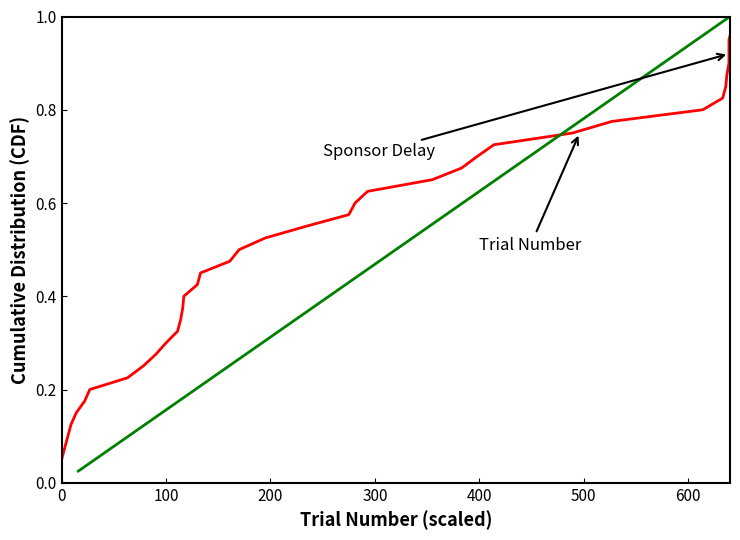

Which series has the largest total across all categories?

Sponsor Delay